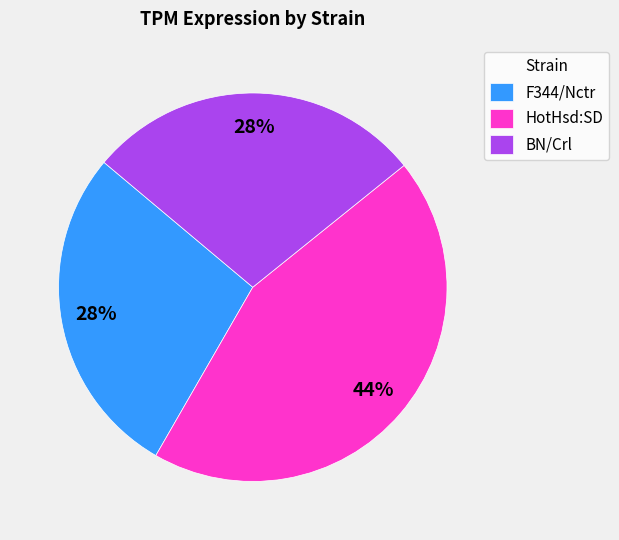

Do HotHsd:SD and BN/Crl together represent more than half of the pie?

Yes